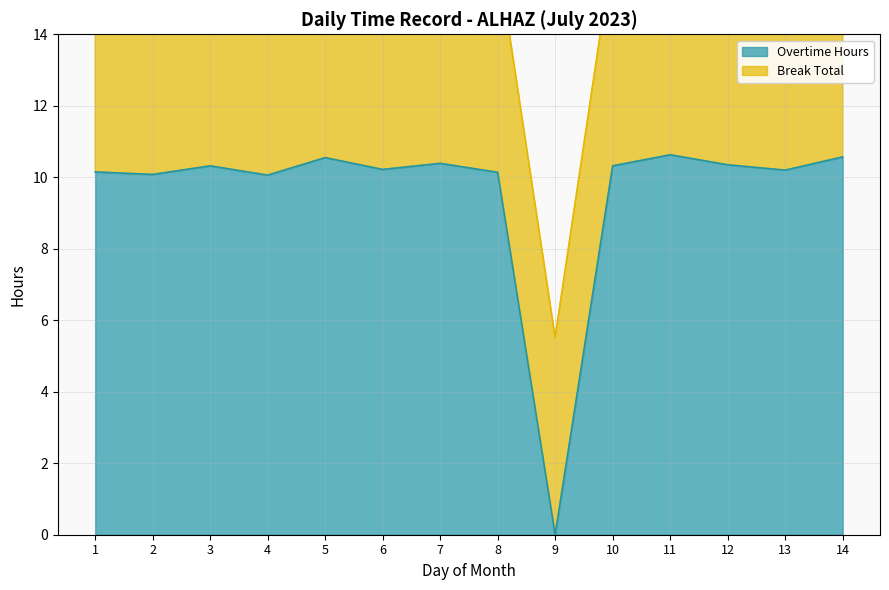

How many interior local valleys (lower than both neighbors) does the data have?

5